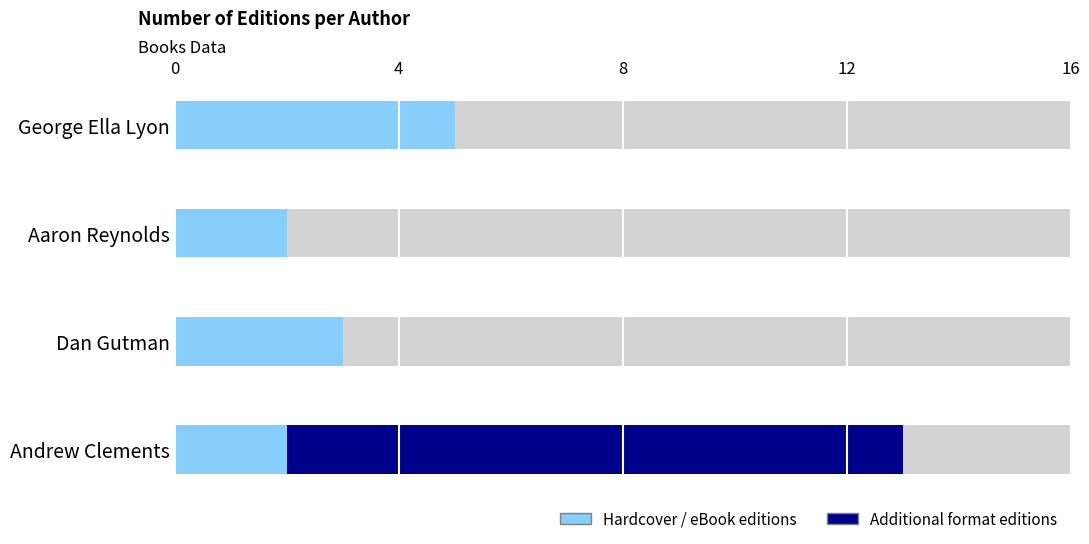

Which series changed the most between Andrew Clements and George Ella Lyon?

Additional editions